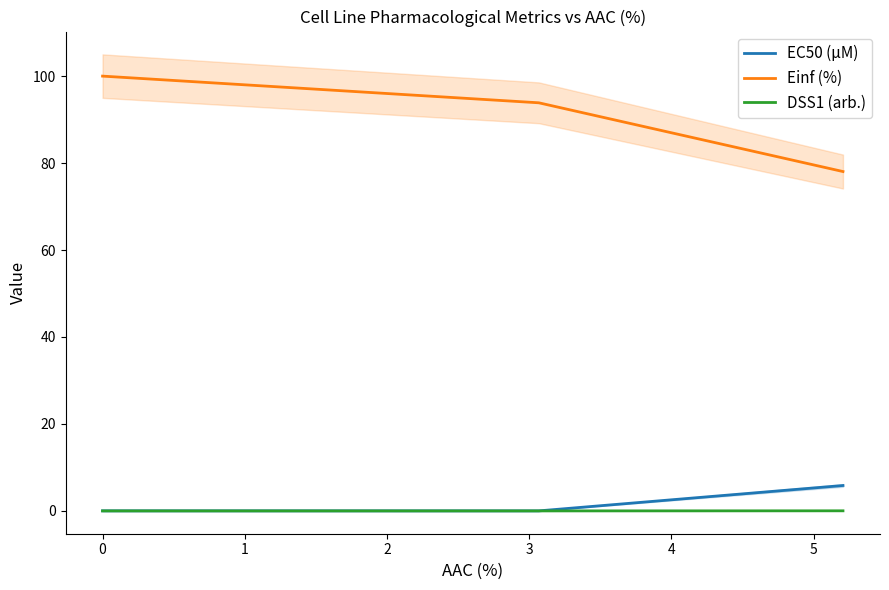

What is the maximum value for EC50 (µM)?

5.8